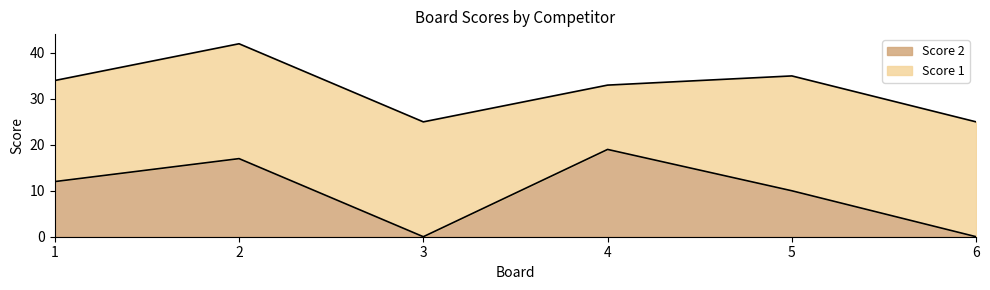

Which label corresponds to the smallest value in the chart?

3